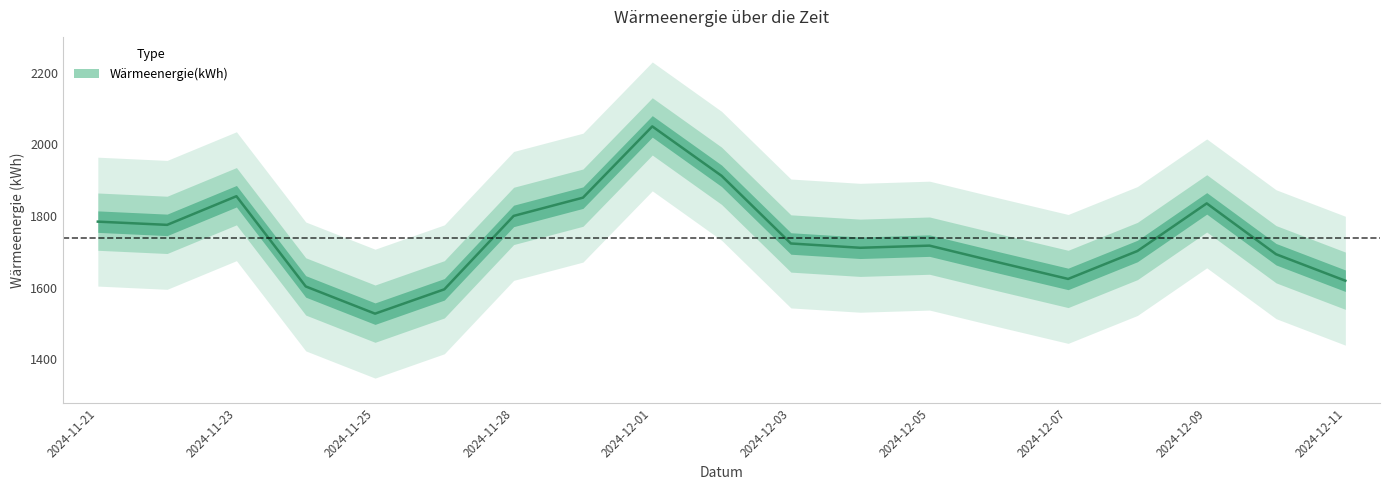

Which has a higher value, 11 or 15?

11